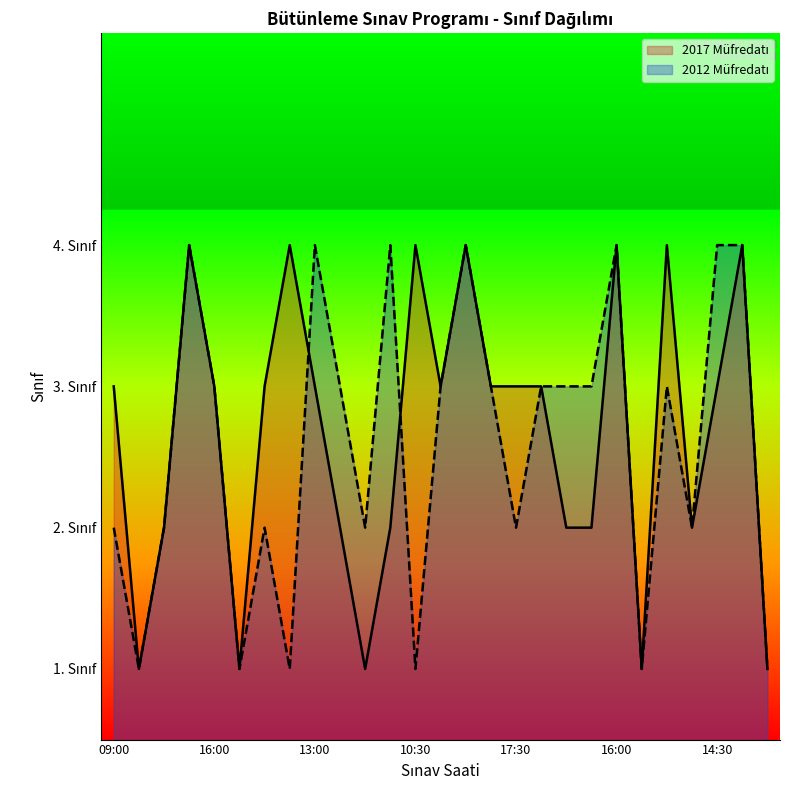

Is the value of Class 1 at 13:00 greater than the value of Class 2 at 16:00?

No